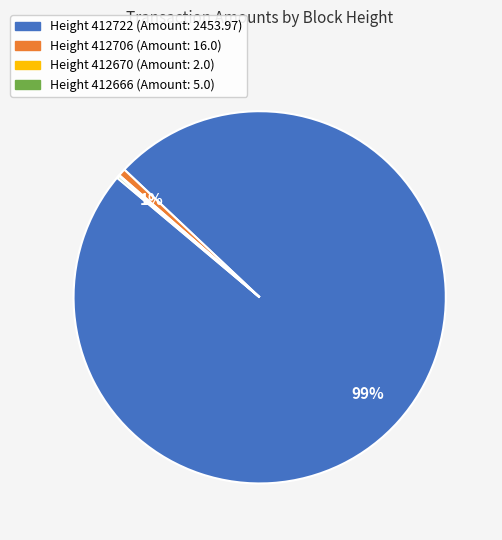

Is there any slice that represents more than half of the pie?

Yes